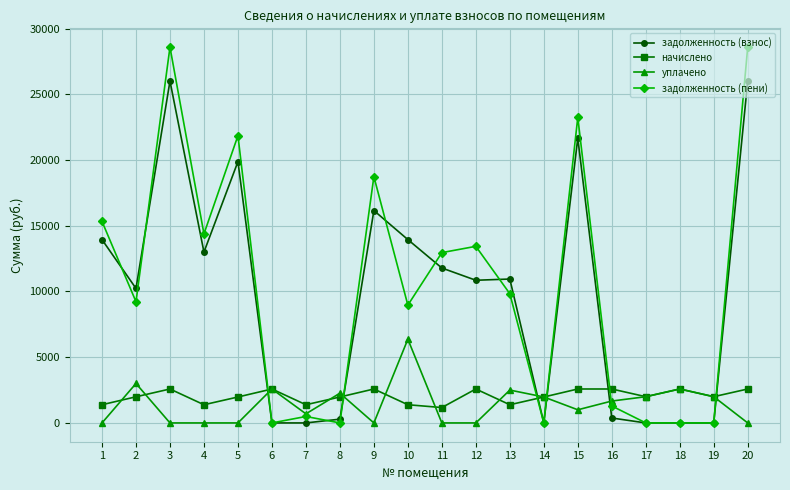

What is the difference between the уплачено values at 13 and 11?

2500.0